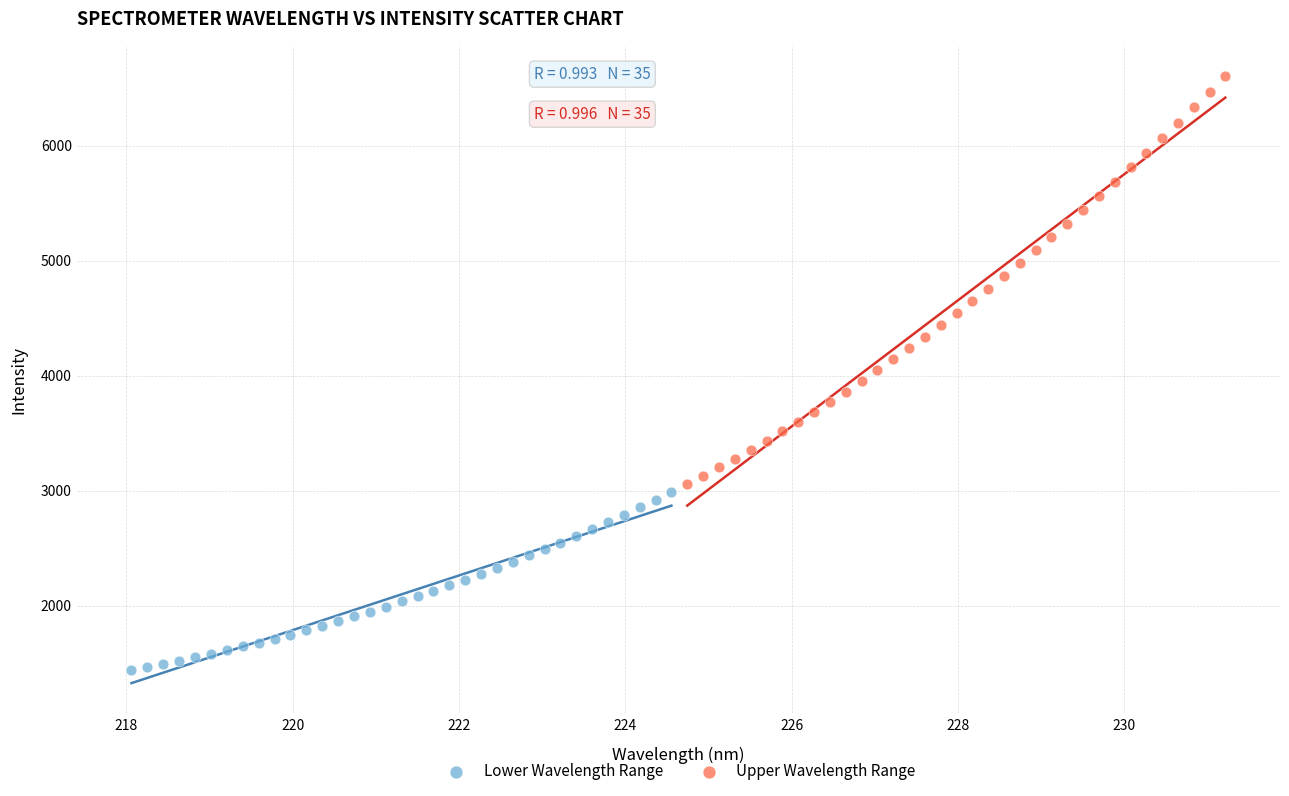

Which series reaches the minimum Y coordinate?

Lower Wavelength Range